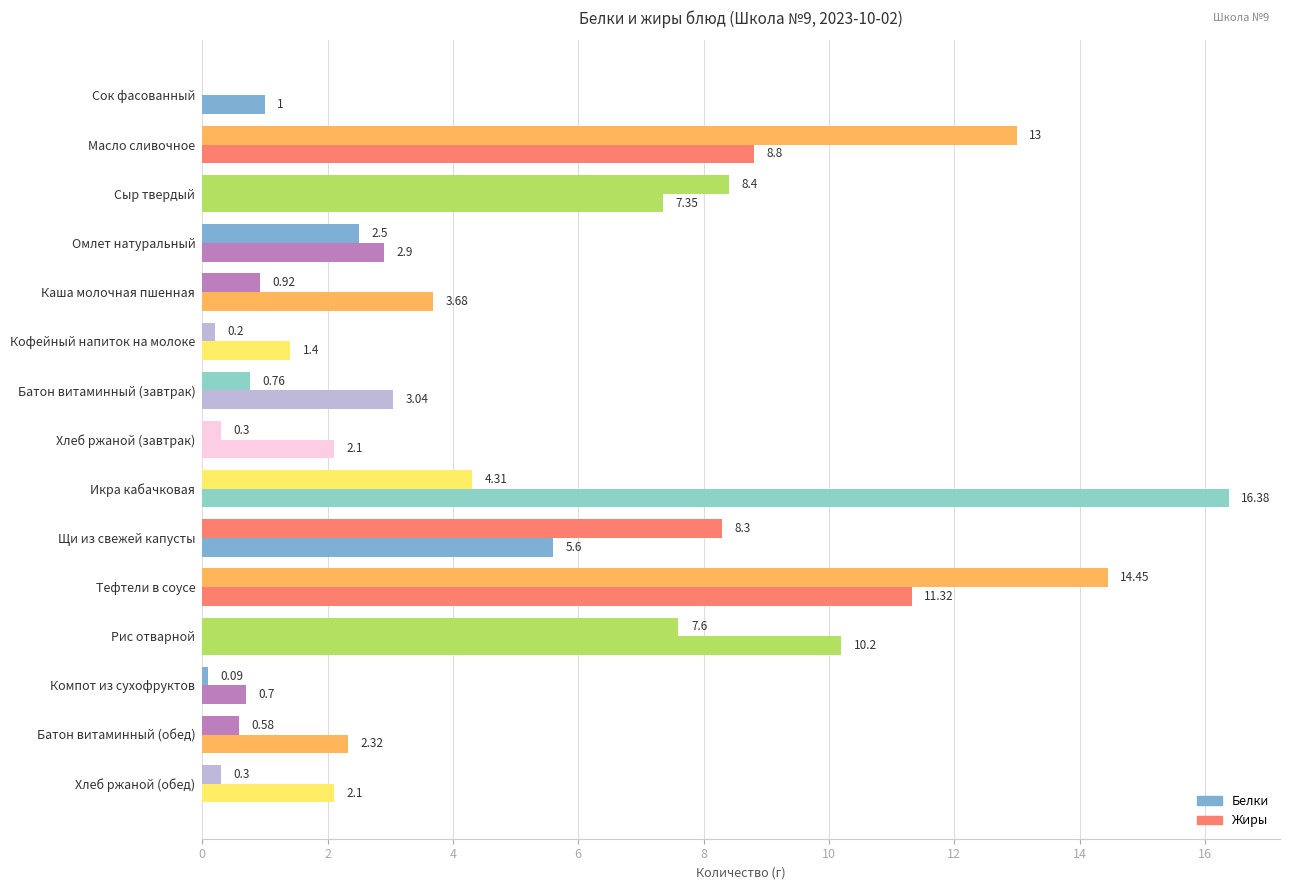

How many positive values does the Жиры series have?

14